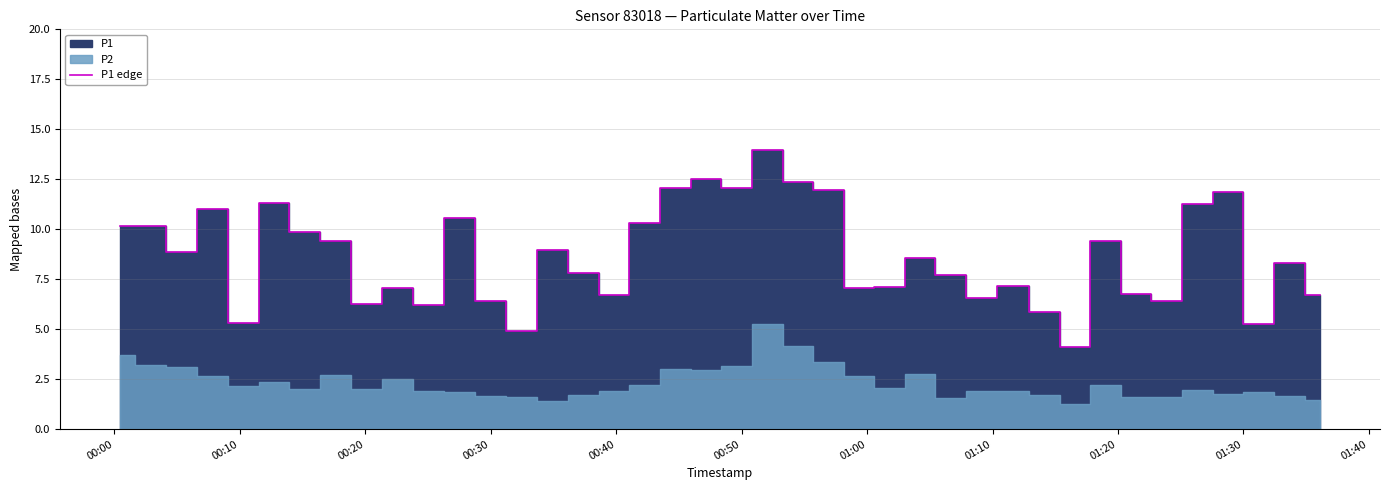

What is the lowest value of the P1 edge series?

4.1